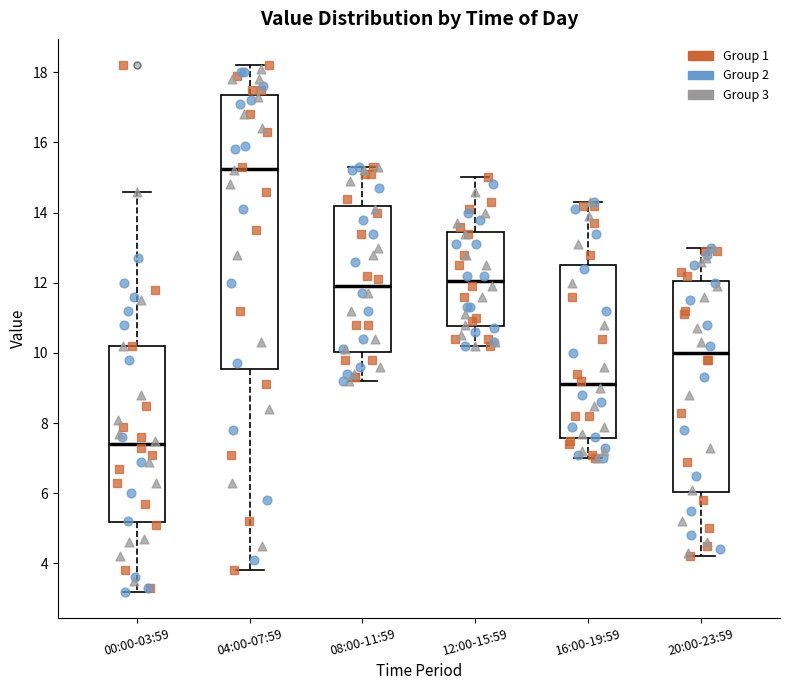

Reading left to right, transcribe this box plot: for each box, give where its median line is, the range the box spans, and where its two whiskers end, as read against the y-axis. The values are not printed on the chart, so give them approximately, as read against the axis.

00:00-03:59: median 7.4, box 5.2 to 10.2, whiskers 3.2 to 14.6
04:00-07:59: median 15.2, box 9.6 to 17.4, whiskers 3.8 to 18.2
08:00-11:59: median 12.0, box 10.0 to 14.2, whiskers 9.2 to 15.4
12:00-15:59: median 12.0, box 10.8 to 13.4, whiskers 10.2 to 15.0
16:00-19:59: median 9.2, box 7.6 to 12.6, whiskers 7.0 to 14.4
20:00-23:59: median 10.0, box 6.0 to 12.0, whiskers 4.2 to 13.0